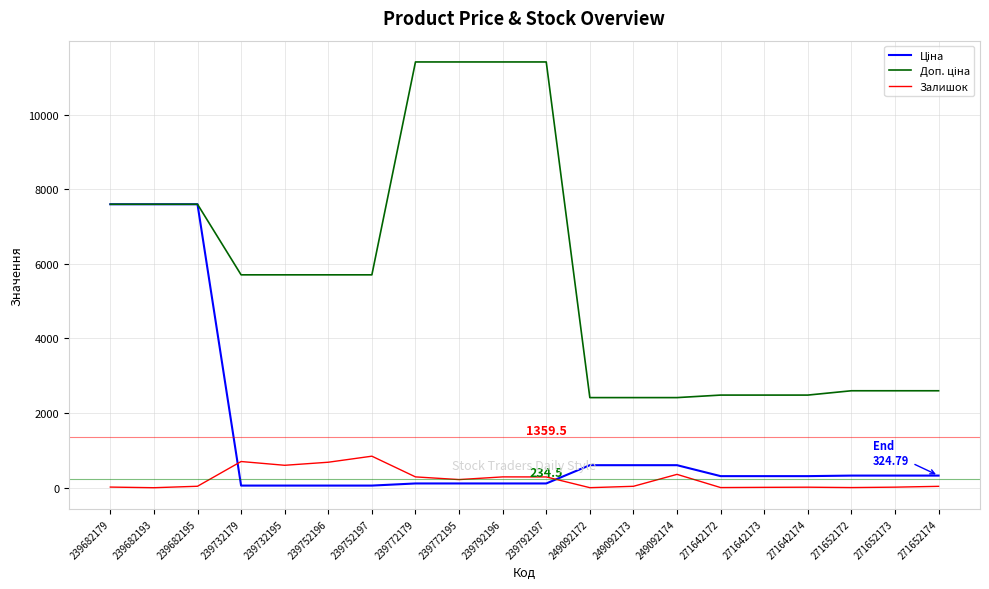

What is the difference between the maximum and minimum values in the Залишок series?

845.0